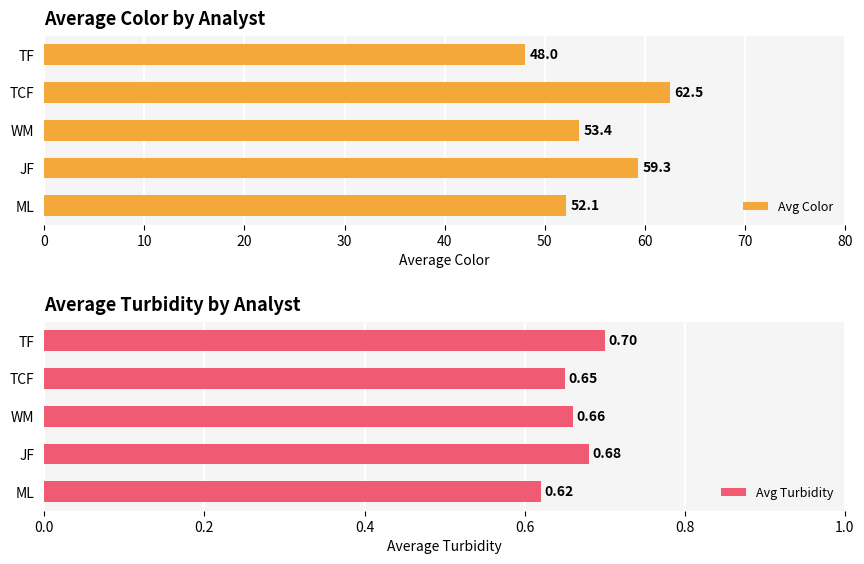

True or false: Avg Color has a value of 48.0 at TF.

True